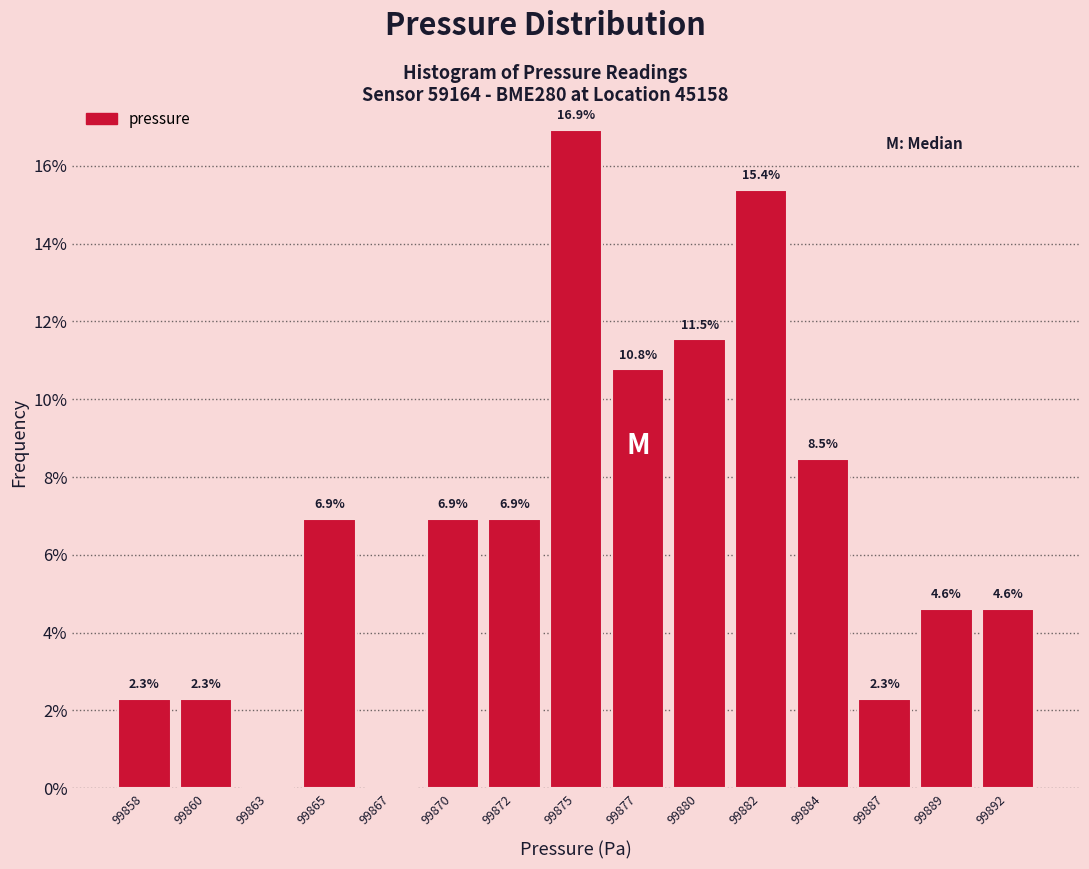

Reading left to right, list all the values displayed in this chart.

99858=2.3	99860=2.3	99863=0.0	99865=6.9	99867=0.0	99870=6.9	99872=6.9	99875=16.9	99877=10.8	99880=11.5	99882=15.4	99884=8.5	99887=2.3	99889=4.6	99892=4.6